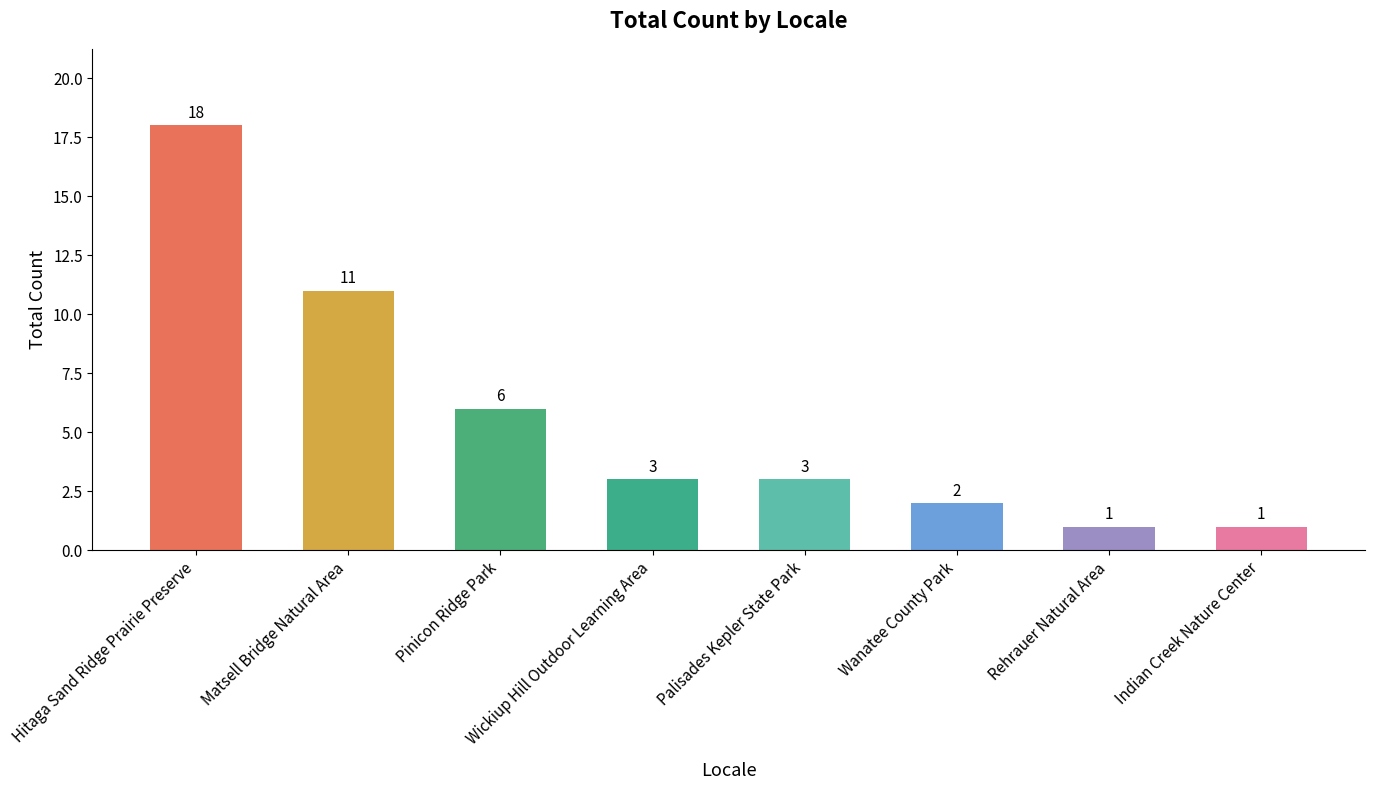

What value does the data have at Pinicon Ridge Park, to the nearest 5?

5